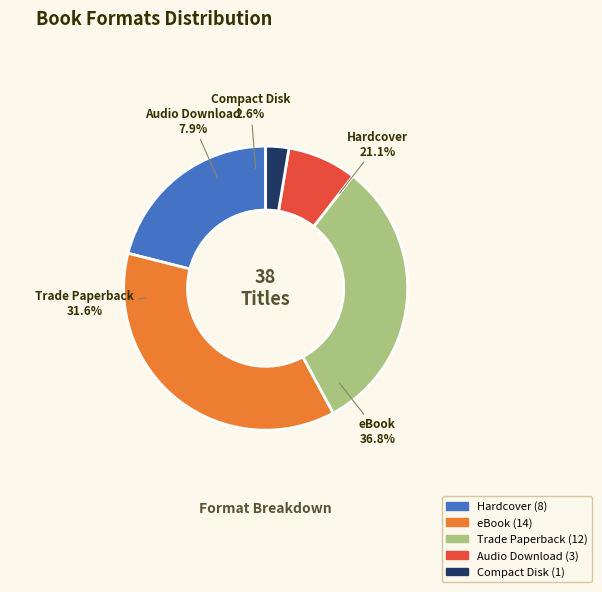

Which category has the smallest portion of the pie?

Compact Disk